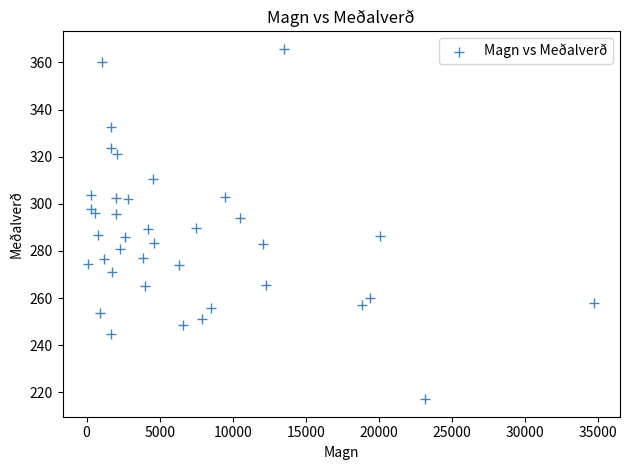

What is the range of X values (max minus min)?

34639.0